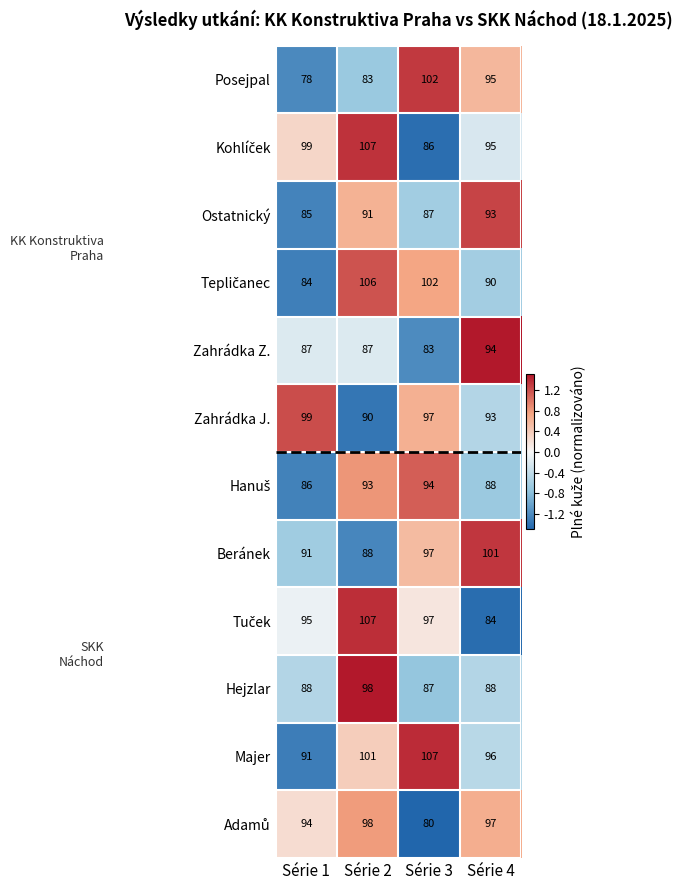

What is the lowest value of the Zahrádka Z. series?

83